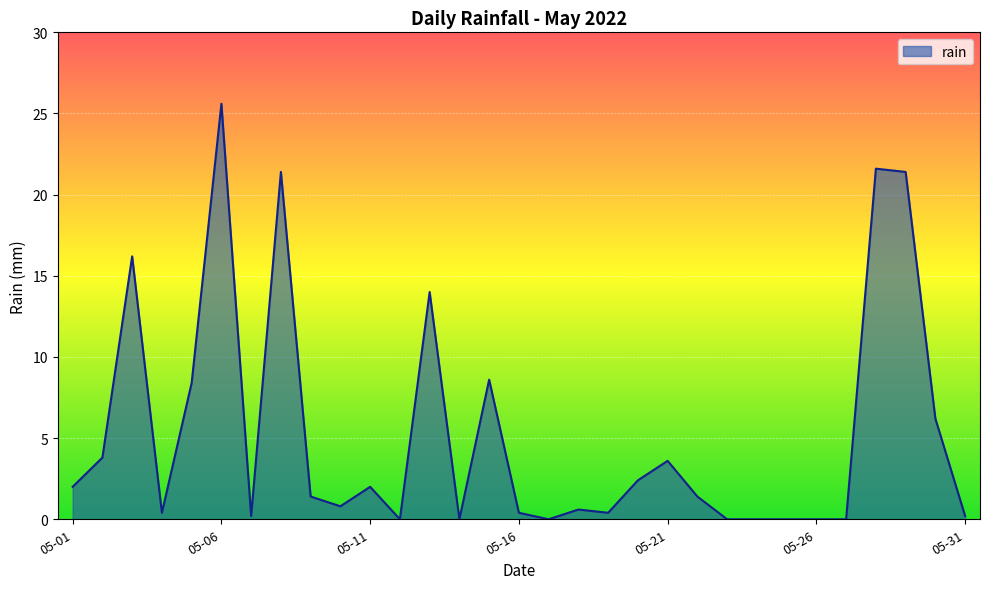

How many lines are shown in the chart?

1